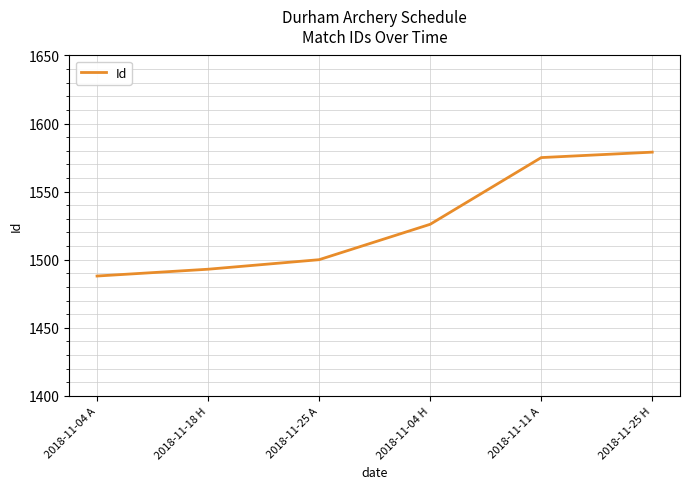

Rank the categories by value from highest to lowest.

2018-11-25 H, 2018-11-11 A, 2018-11-04 H, 2018-11-25 A, 2018-11-18 H, 2018-11-04 A